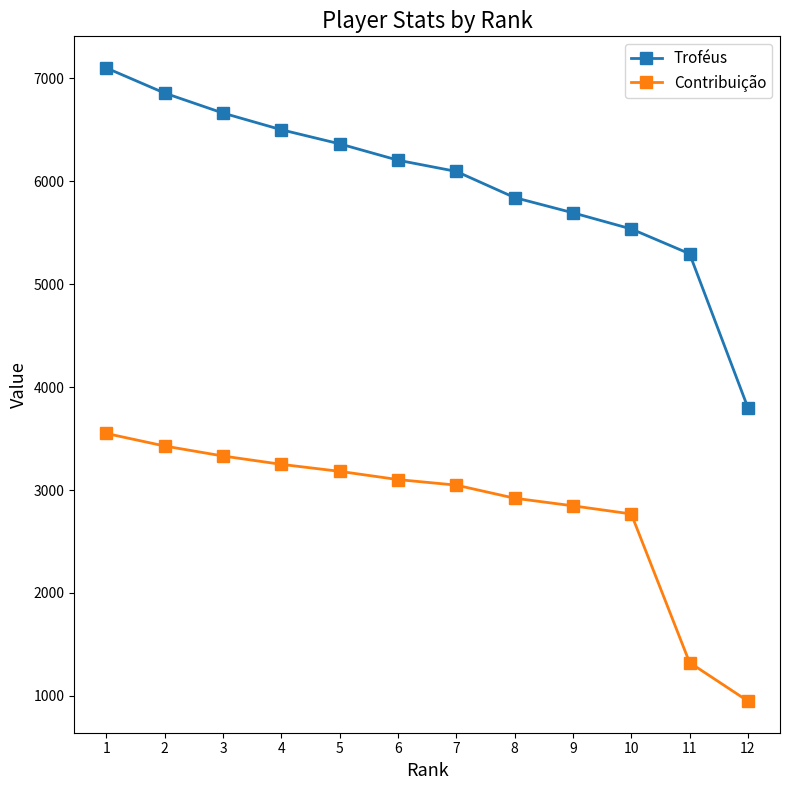

True or false: Troféus and Contribuição intersect in this chart.

False